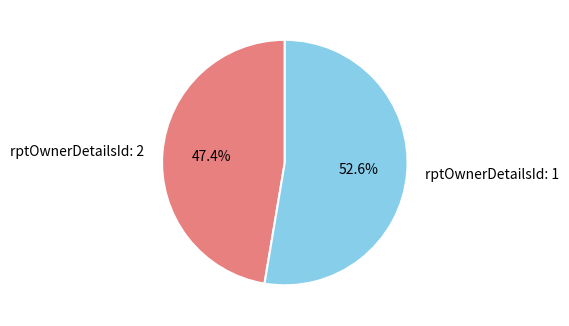

What is the smallest slice in the pie chart?

rptOwnerDetailsId: 2